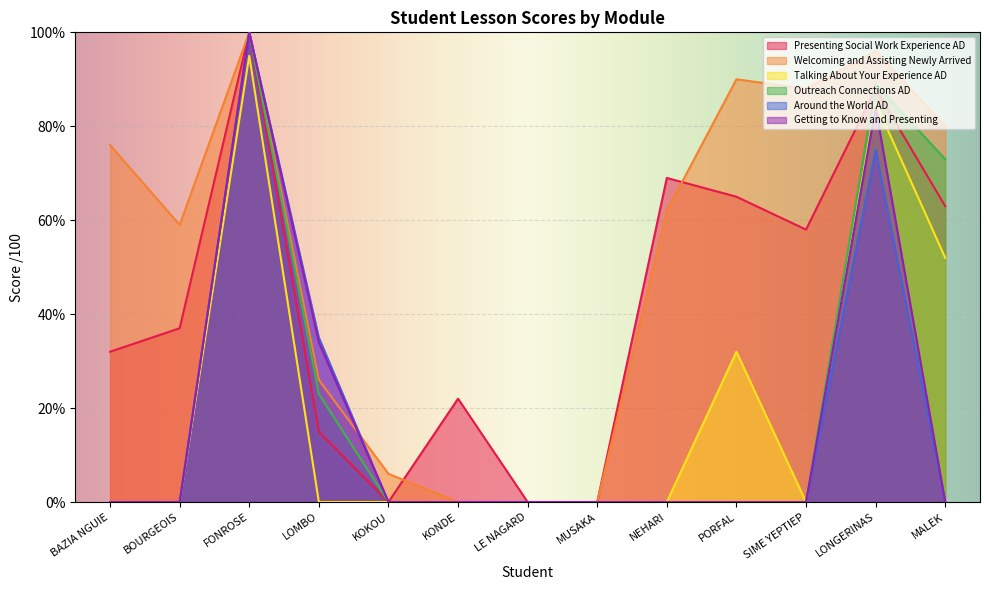

What is the label of the 4th point from the right?

PORFAL